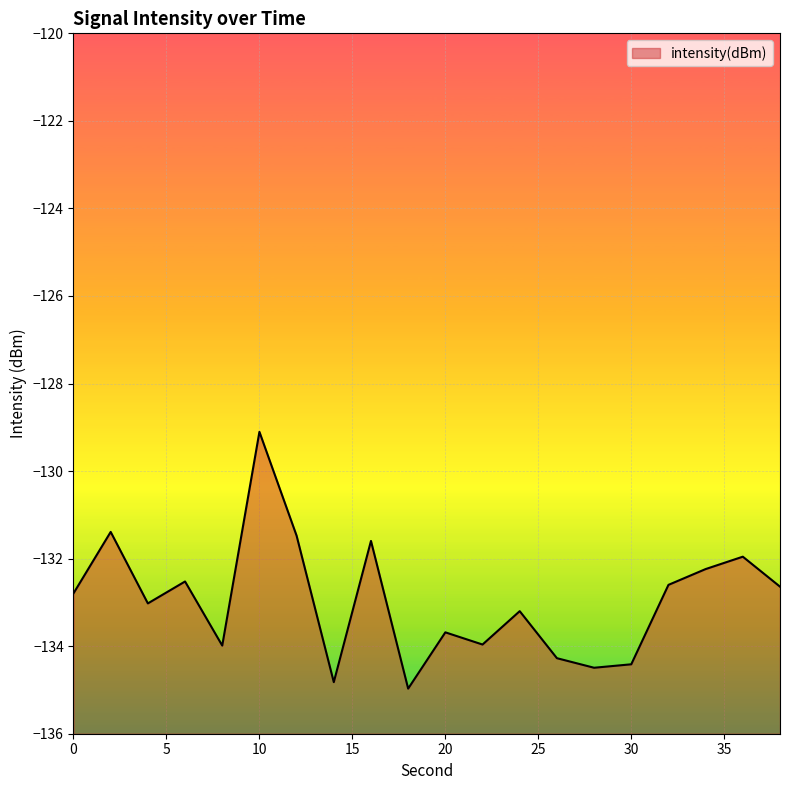

Does the chart display data point markers on the line(s)?

No